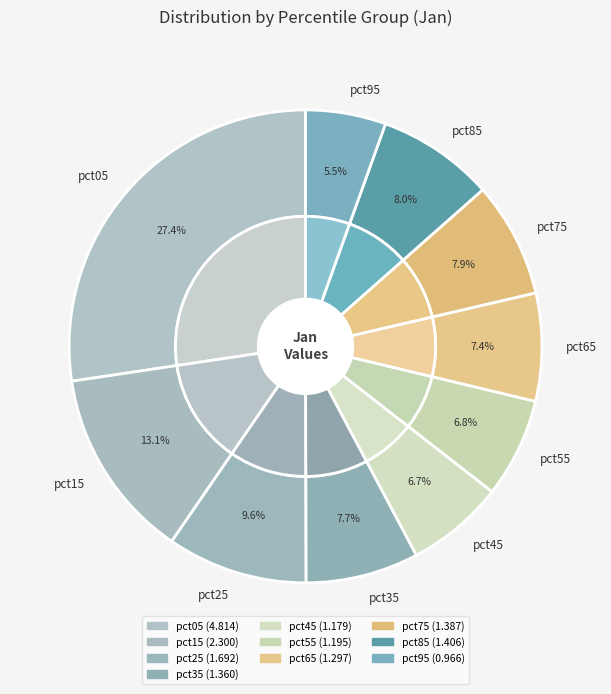

Is pct75 the majority of the pie?

No